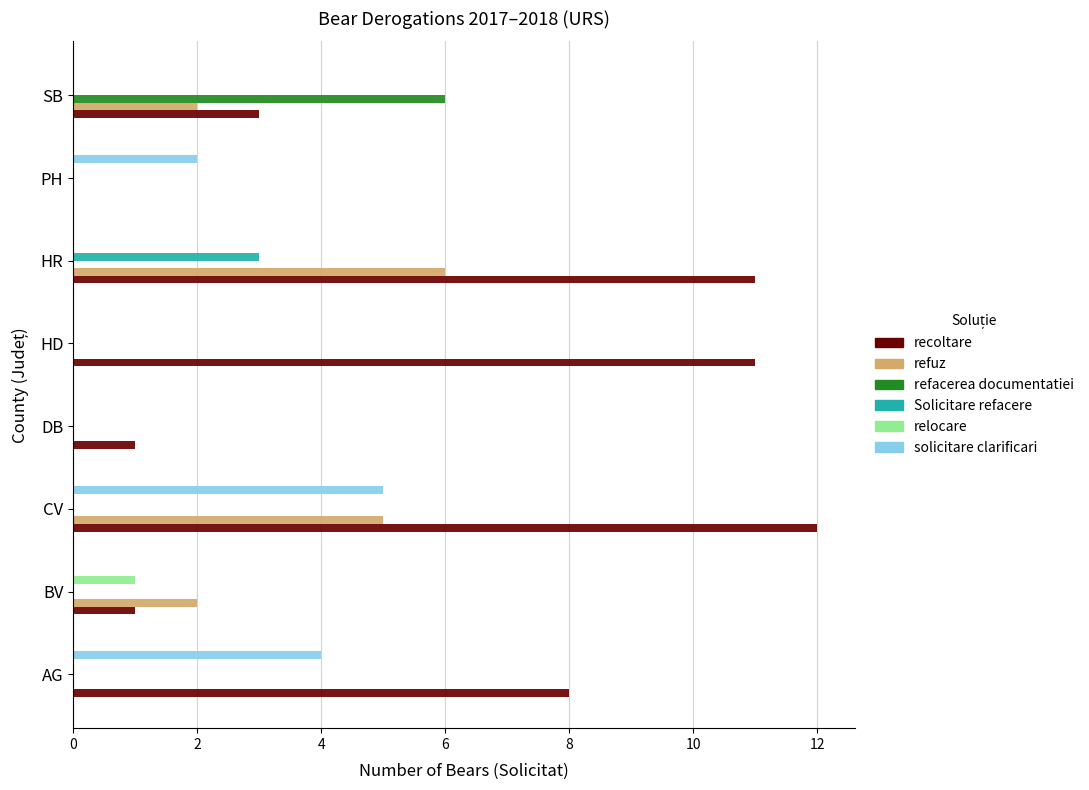

What is the maximum value for solicitare clarificari?

5